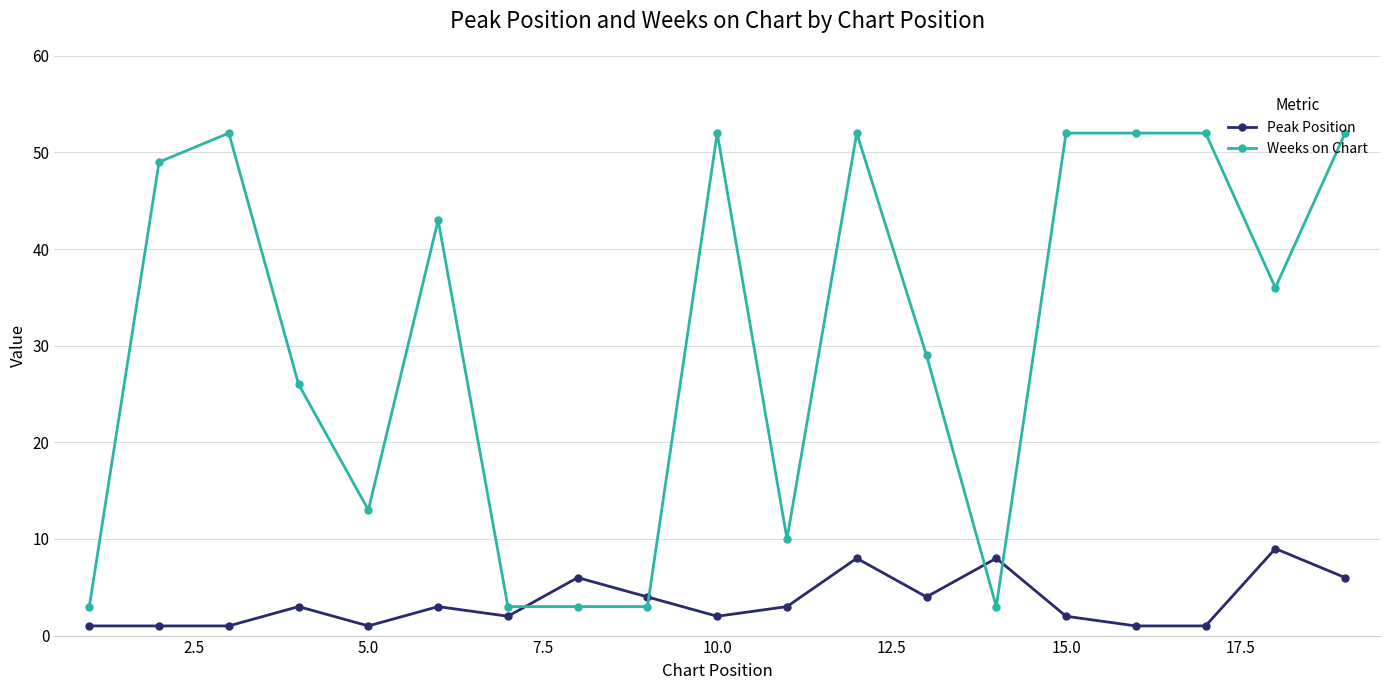

True or false: Peak Position and Weeks on Chart intersect in this chart.

True